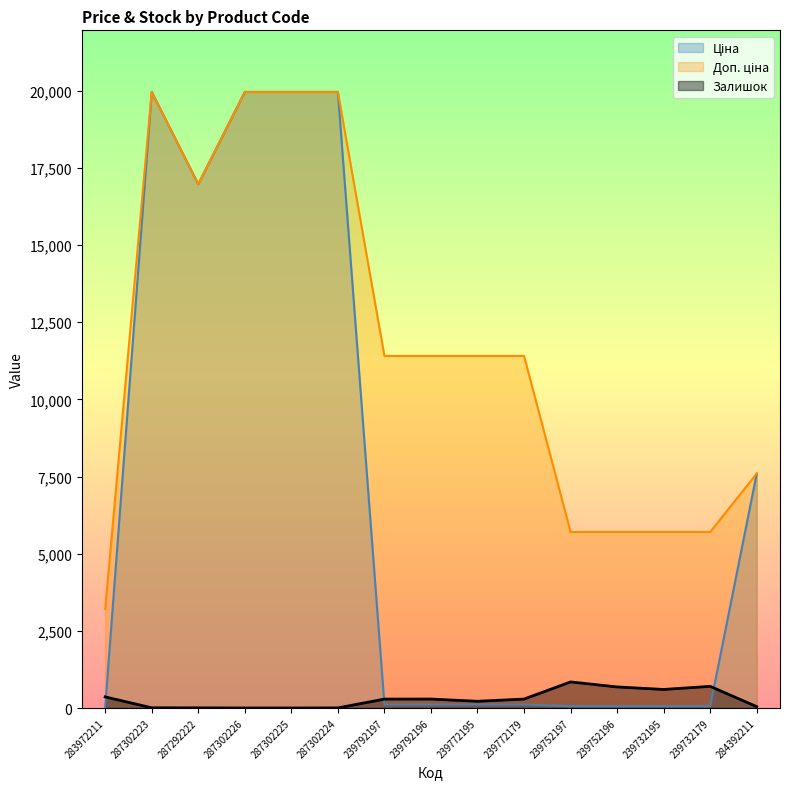

Reading left to right, list all the values displayed in this chart.

Ціна: 283972211=32.0	287302223=19964.2	287292222=16976.3	287302226=19964.2	287302225=19964.2	287302224=19964.2	239792197=114.1	239792196=114.1	239772195=114.1	239772179=114.1	239752197=57.0	239752196=57.0	239732195=57.0	239732179=57.0	284392211=7596.5
Доп. ціна: 283972211=3205.0	287302223=19964.2	287292222=16976.3	287302226=19964.2	287302225=19964.2	287302224=19964.2	239792197=11410.0	239792196=11410.0	239772195=11410.0	239772179=11410.0	239752197=5705.0	239752196=5705.0	239732195=5705.0	239732179=5705.0	284392211=7596.5
Залишок: 283972211=360.0	287302223=7.0	287292222=5.0	287302226=0.0	287302225=0.0	287302224=3.0	239792197=289.0	239792196=290.0	239772195=218.0	239772179=290.0	239752197=845.0	239752196=683.0	239732195=601.0	239732179=702.0	284392211=44.0